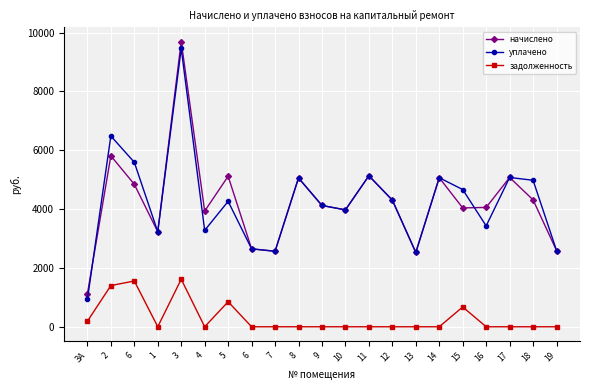

How many distinct data groups are displayed?

3